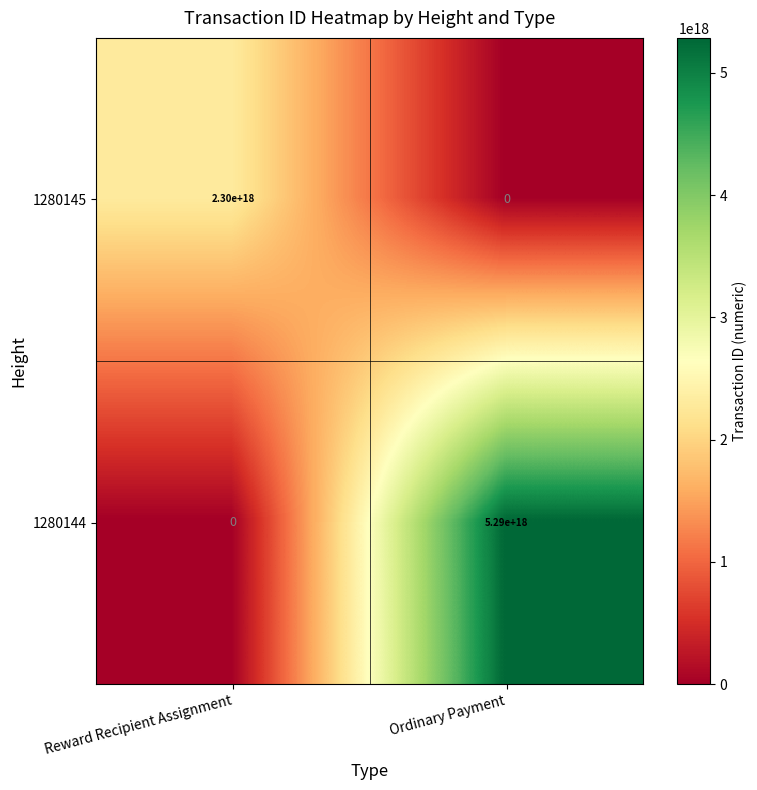

Which series has the widest spread of values?

1280144